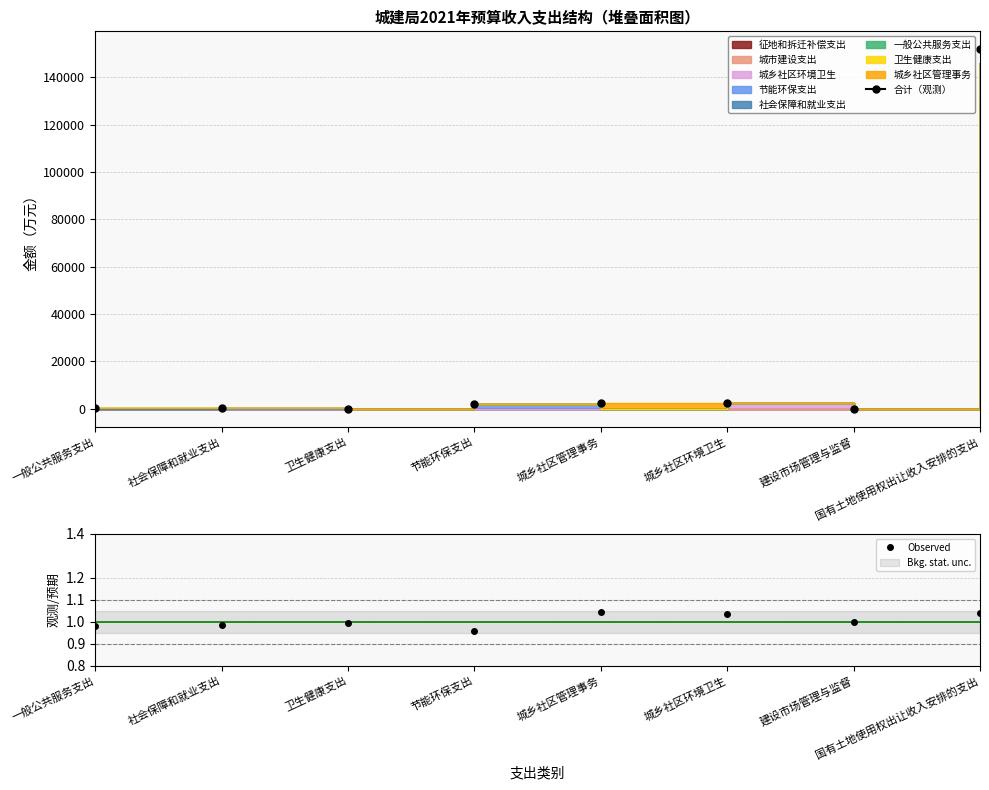

Is it true that the value at 卫生健康支出 is 1.5?

False